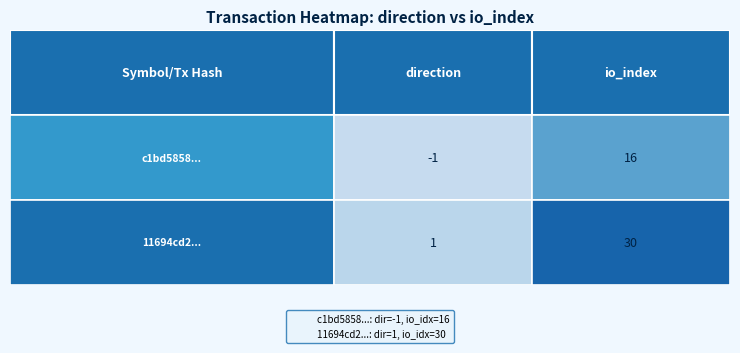

What is the approximate value of 11694cd2... at direction?

1